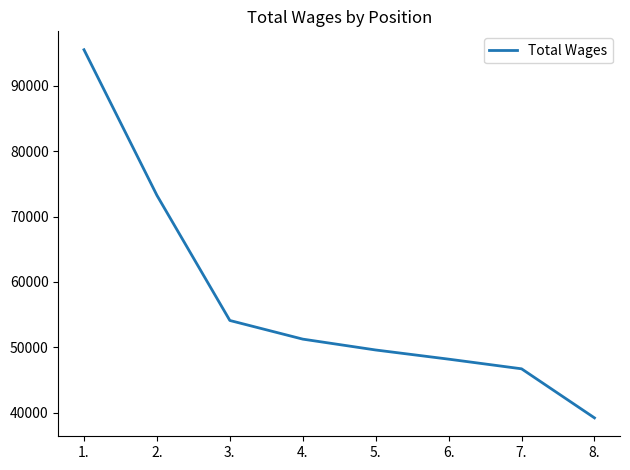

What is the sum of the values at 2. and 5.?

122854